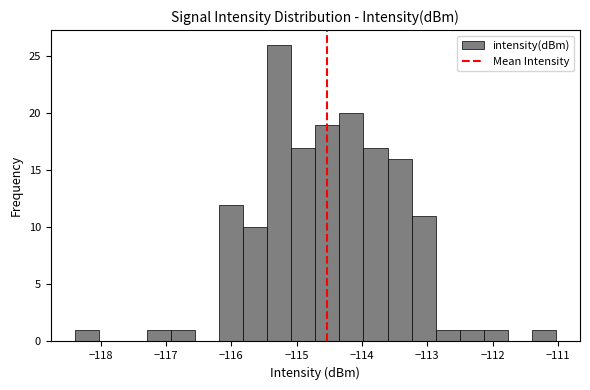

Around what value on the x-axis is the tallest bar? Give the approximate position of its centre, as read against the axis.

-115.3